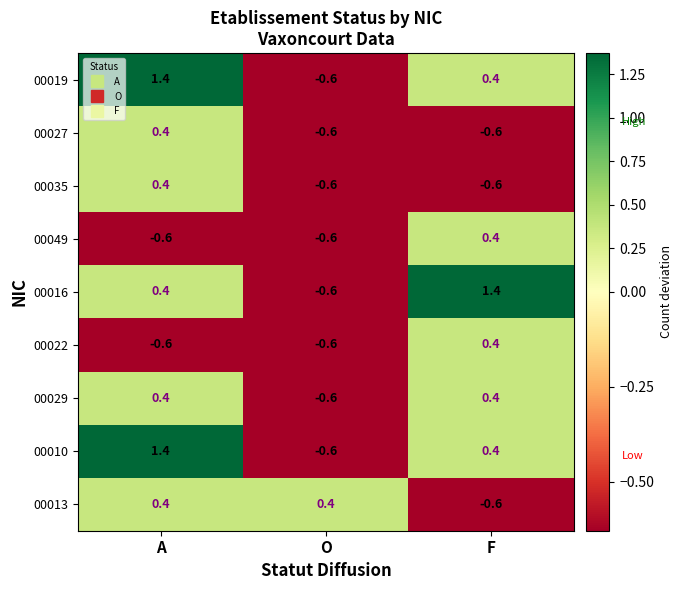

At which category is the sum across all series the highest?

A